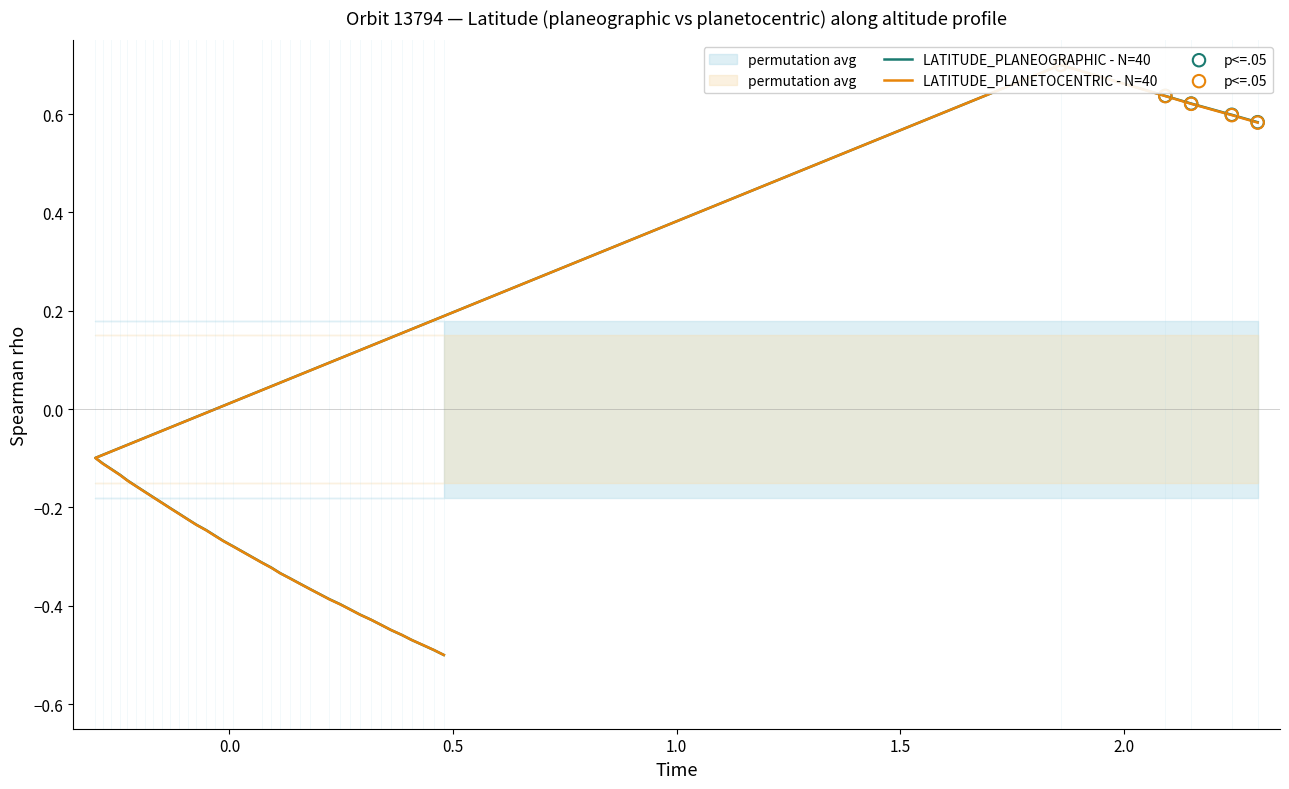

Is the value of LATITUDE_PLANETOCENTRIC at 22 greater than the value of LATITUDE_PLANEOGRAPHIC at 26?

Yes